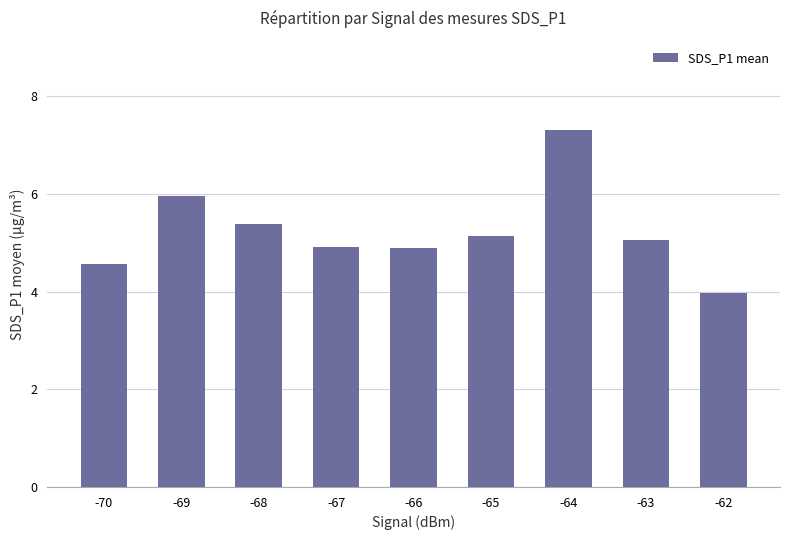

What is the approximate value at -68?

5.4